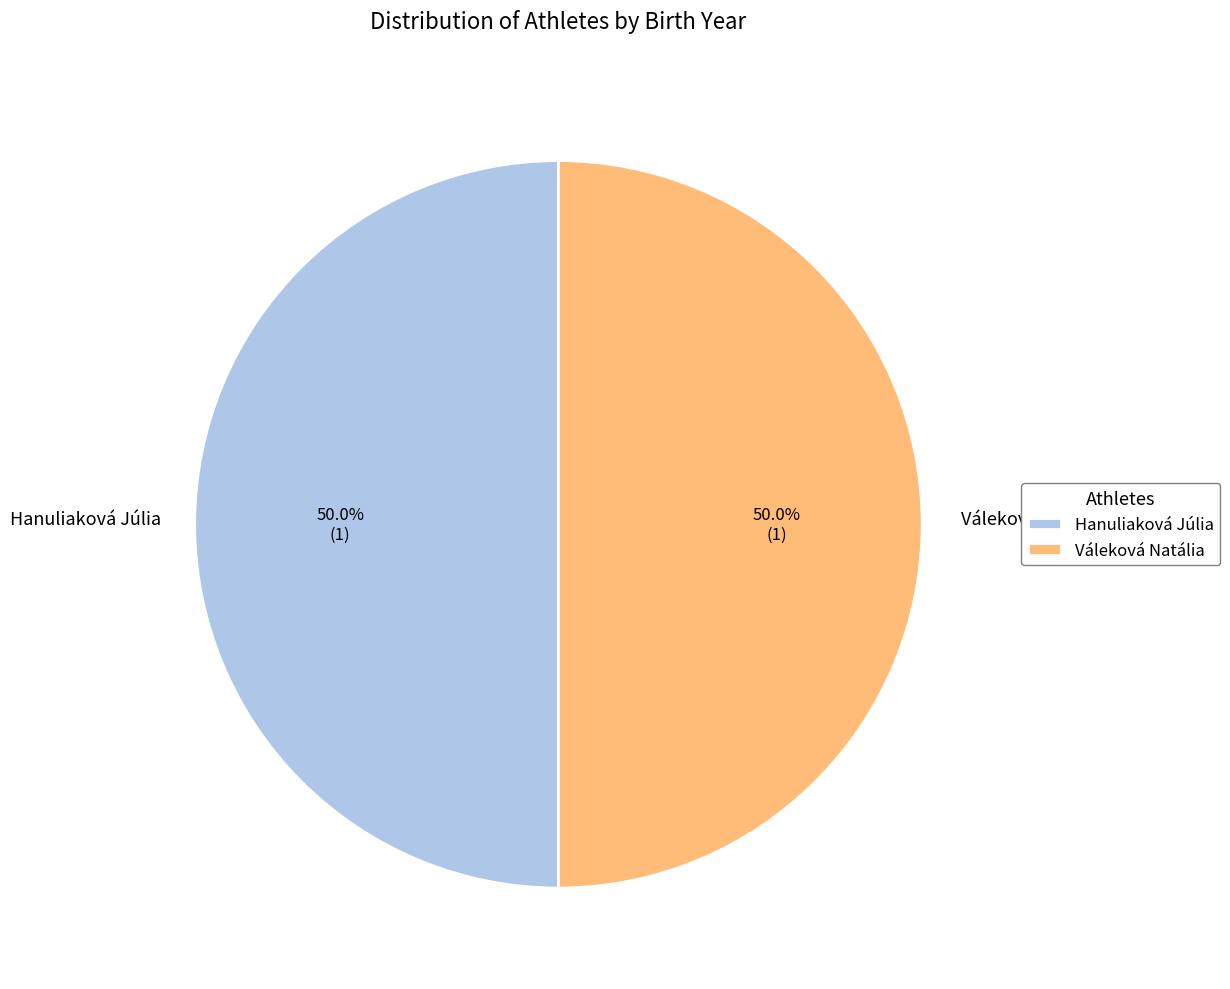

Approximately how many times larger is the value at Hanuliaková Júlia compared to Váleková Natália?

1.0